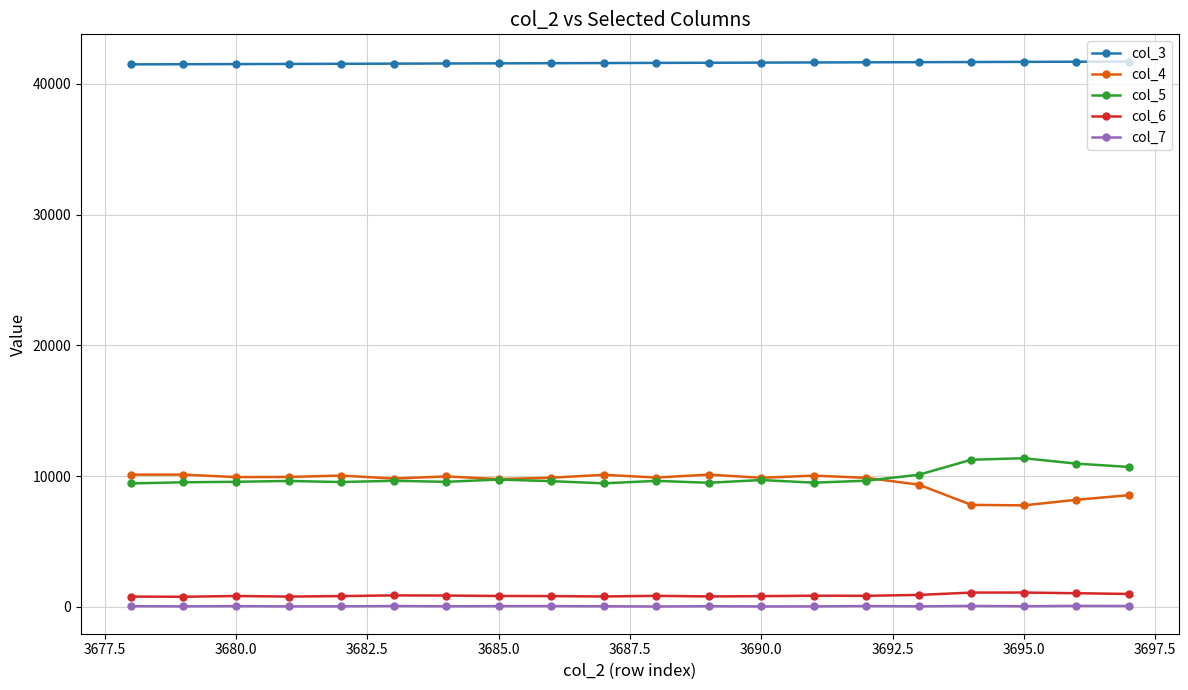

At how many categories does at least one series exceed 3561?

20